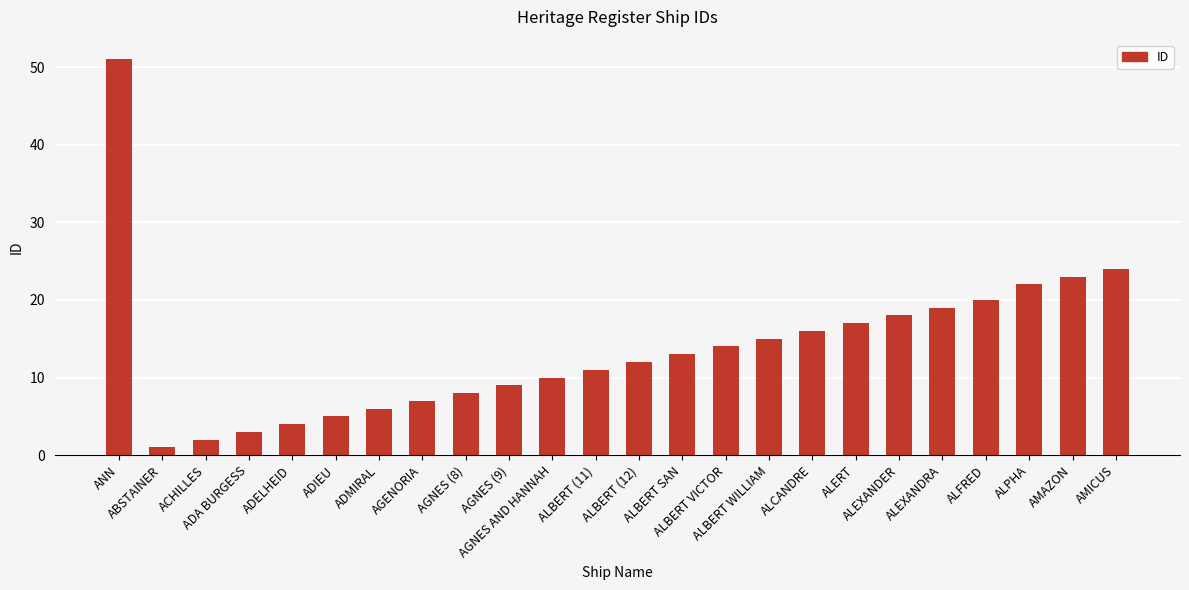

Which has a higher value, AGENORIA or ANN?

ANN